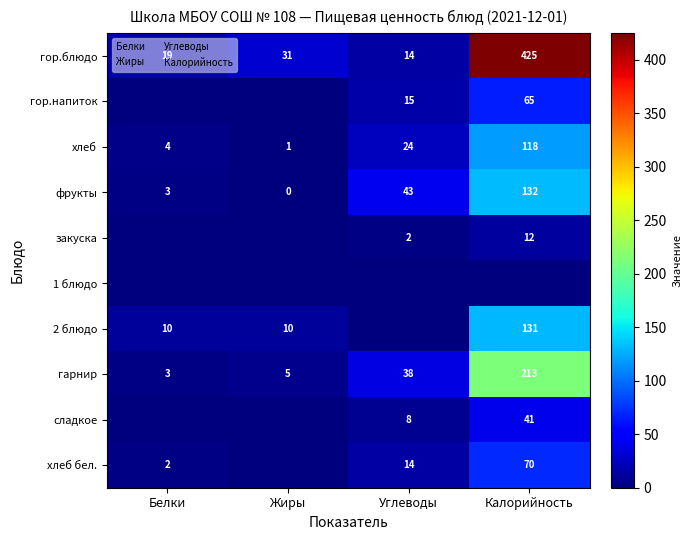

Is it true that гор.напиток equals 15.0 at Углеводы?

True